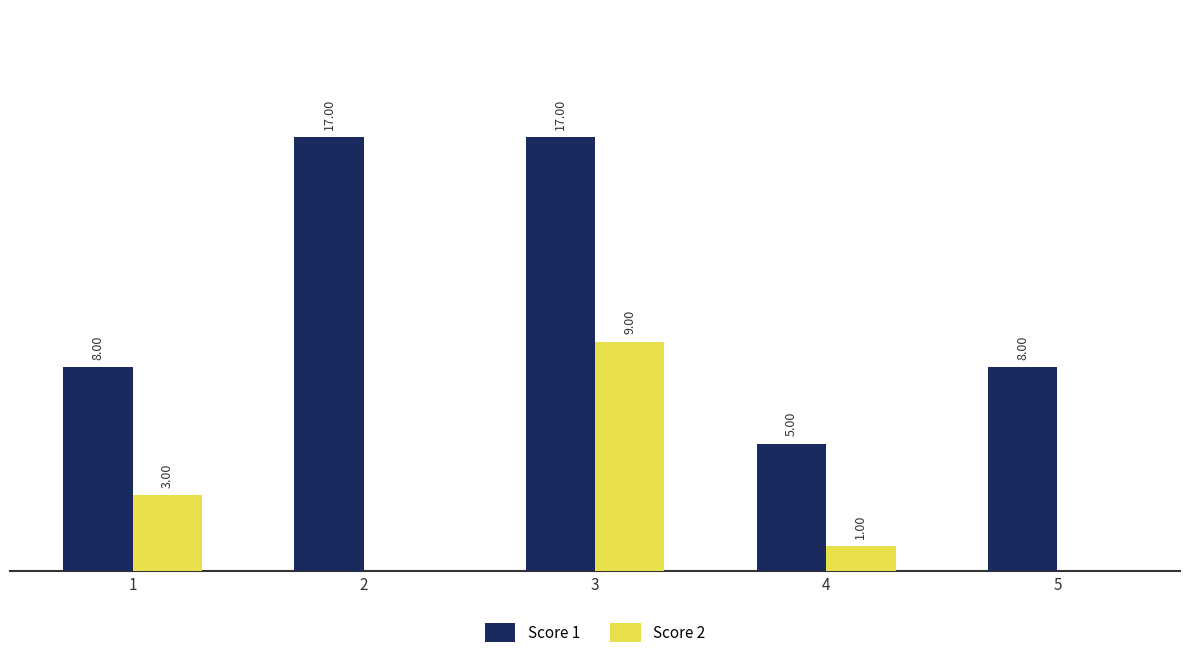

Which series changed the most between 4 and 5?

Score 1